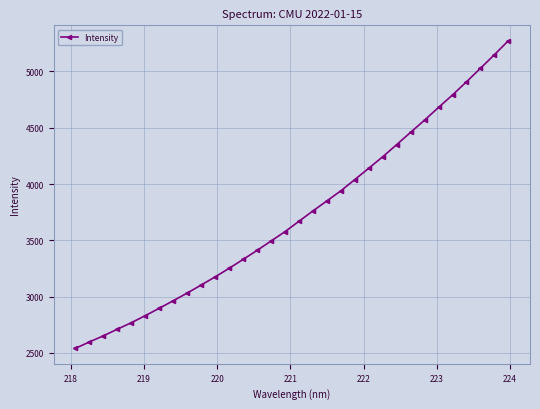

Reading right to left, what are all the values shown in this chart?

5272.8	5148.2	5027.9	4907.9	4791.2	4680.7	4568.0	4459.3	4350.0	4242.3	4140.2	4039.8	3939.5	3850.0	3760.8	3669.0	3576.7	3493.6	3409.9	3330.0	3251.0	3174.9	3102.7	3031.2	2962.9	2896.1	2830.6	2767.7	2709.9	2651.2	2596.6	2539.9